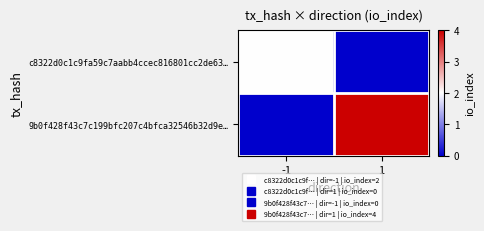

List the series in order of their overall mean, highest first.

9b0f428f43c7c199bfc207c4bfca32546b32d9e…, c8322d0c1c9fa59c7aabb4ccec816801cc2de63…